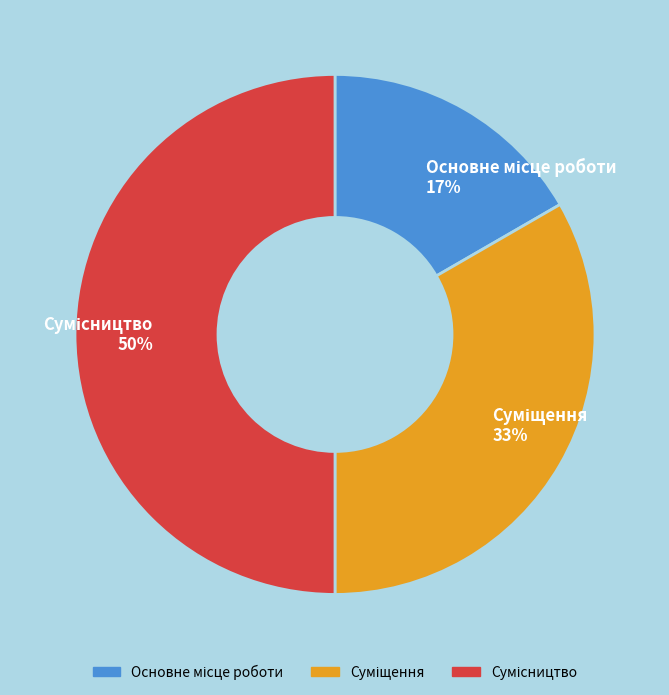

To the nearest percent, what is the difference between the largest and smallest slice percentages?

33%